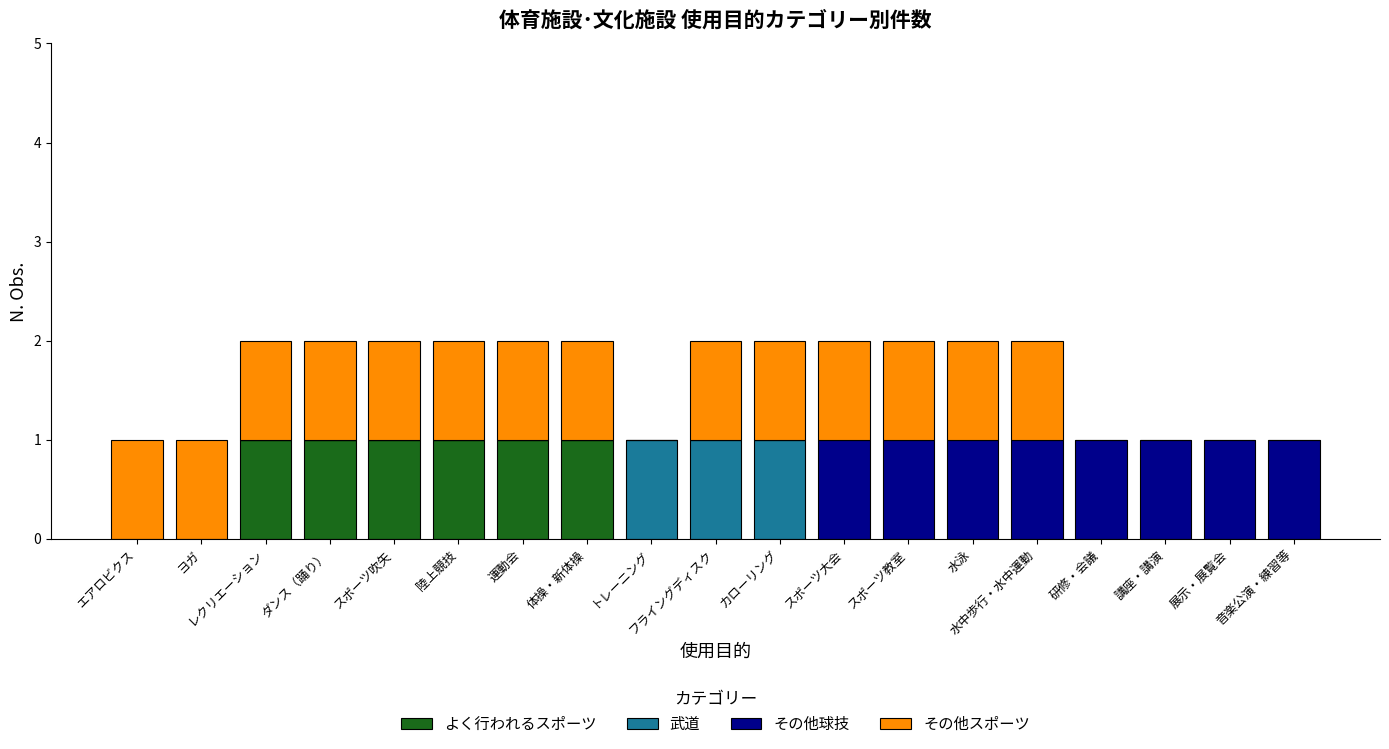

The value of よく行われるスポーツ at 体操・新体操 is 1. True or false?

True